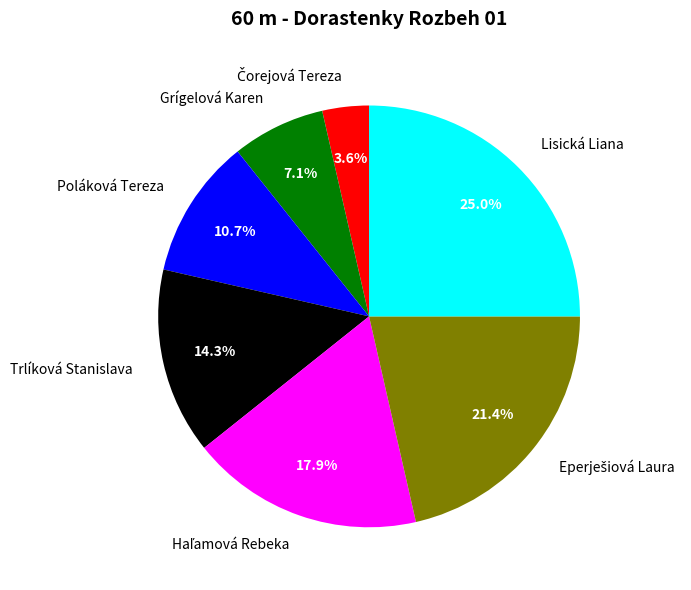

Count the number of slices in the pie.

7